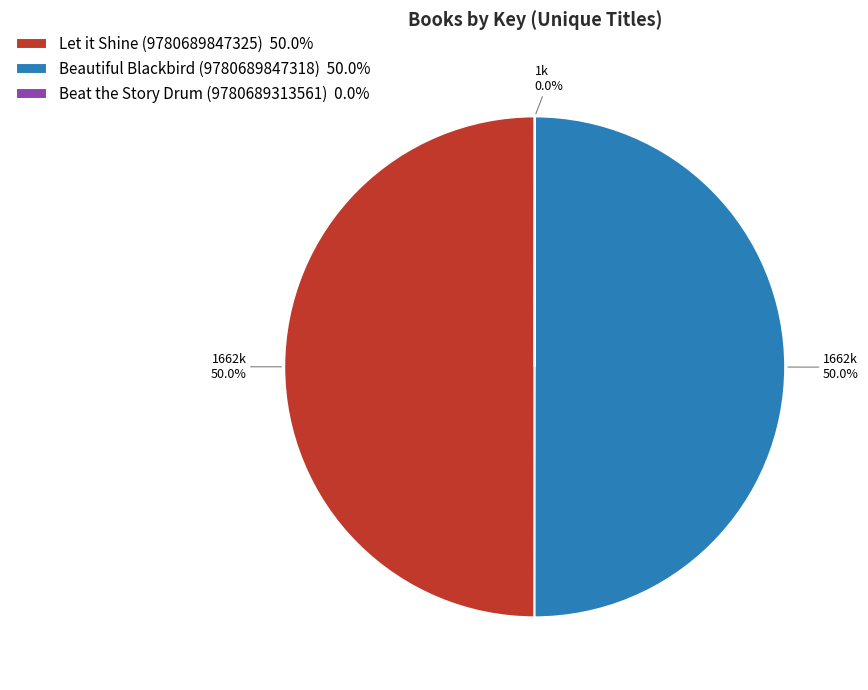

What is the total percentage of Let it Shine (9780689847325) 50.0% and Beautiful Blackbird (9780689847318) 50.0%?

100.0%